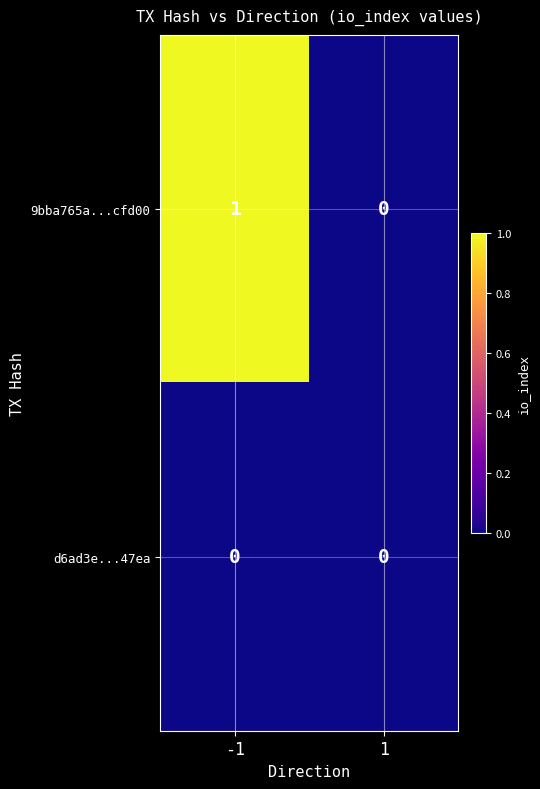

Is it true that 9bba765a...cfd00 equals 0 at 1?

True